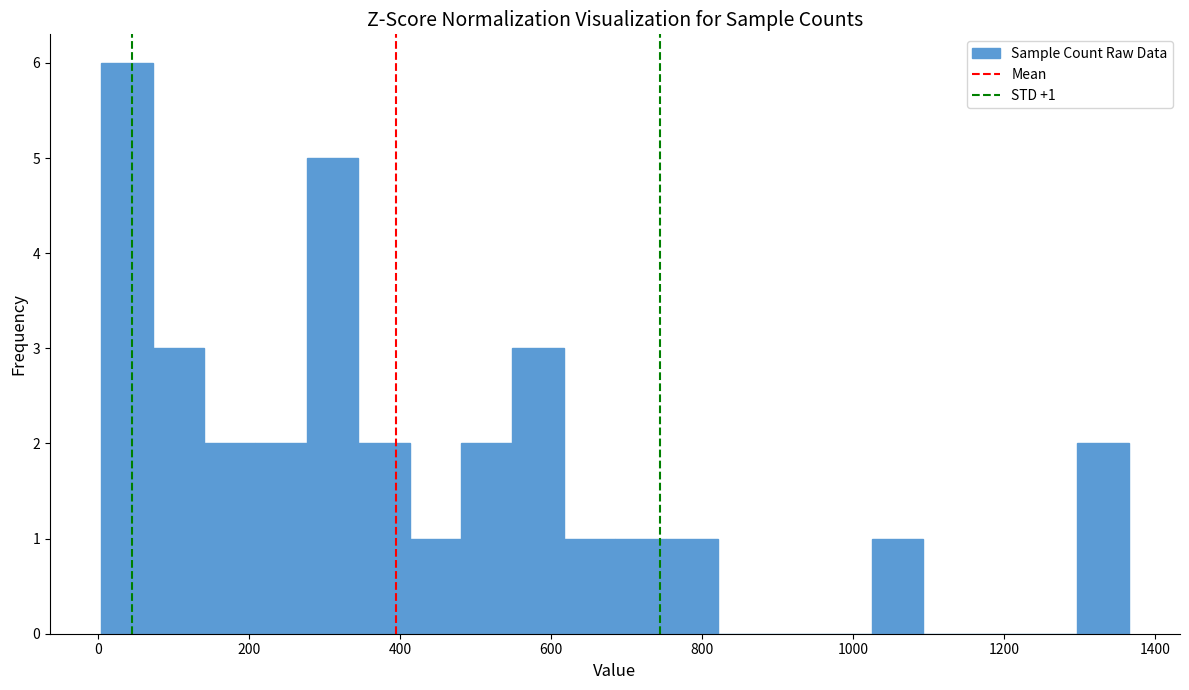

Read against the x-axis, roughly where is the centre of the tallest bar?

40